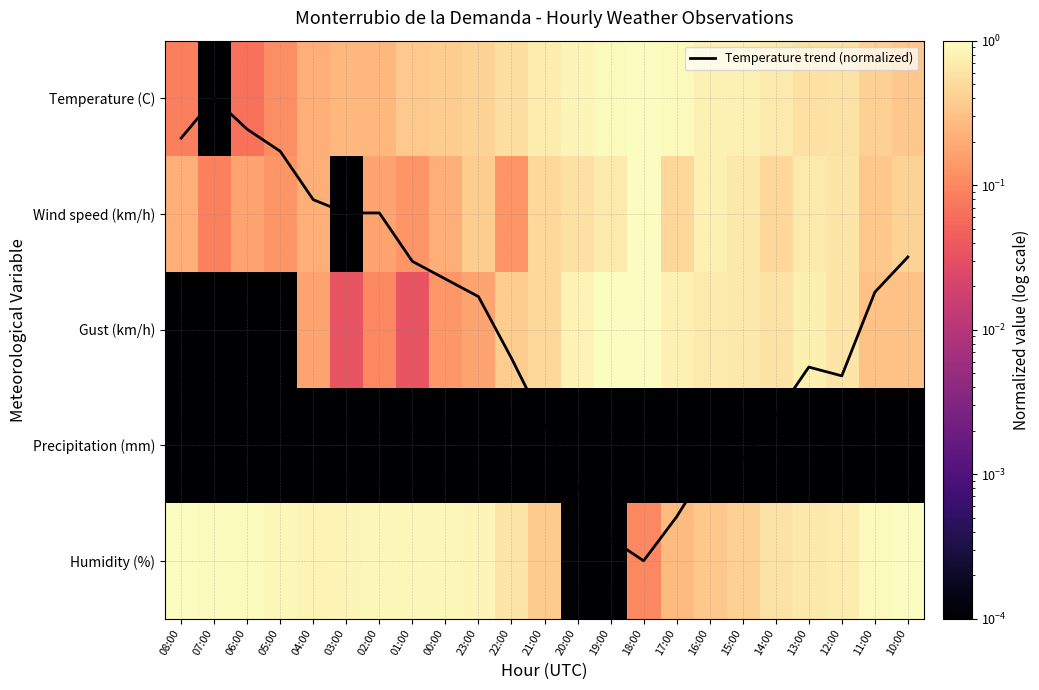

What is the average value of the Temperature (C) series?

0.5